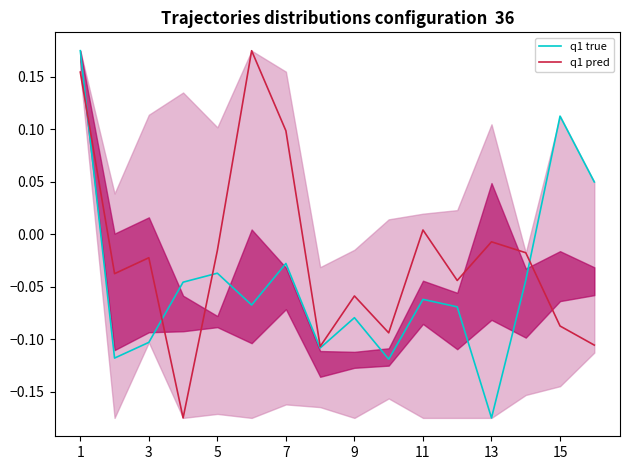

What is the difference between the maximum and minimum values in the q1 true series?

0.3